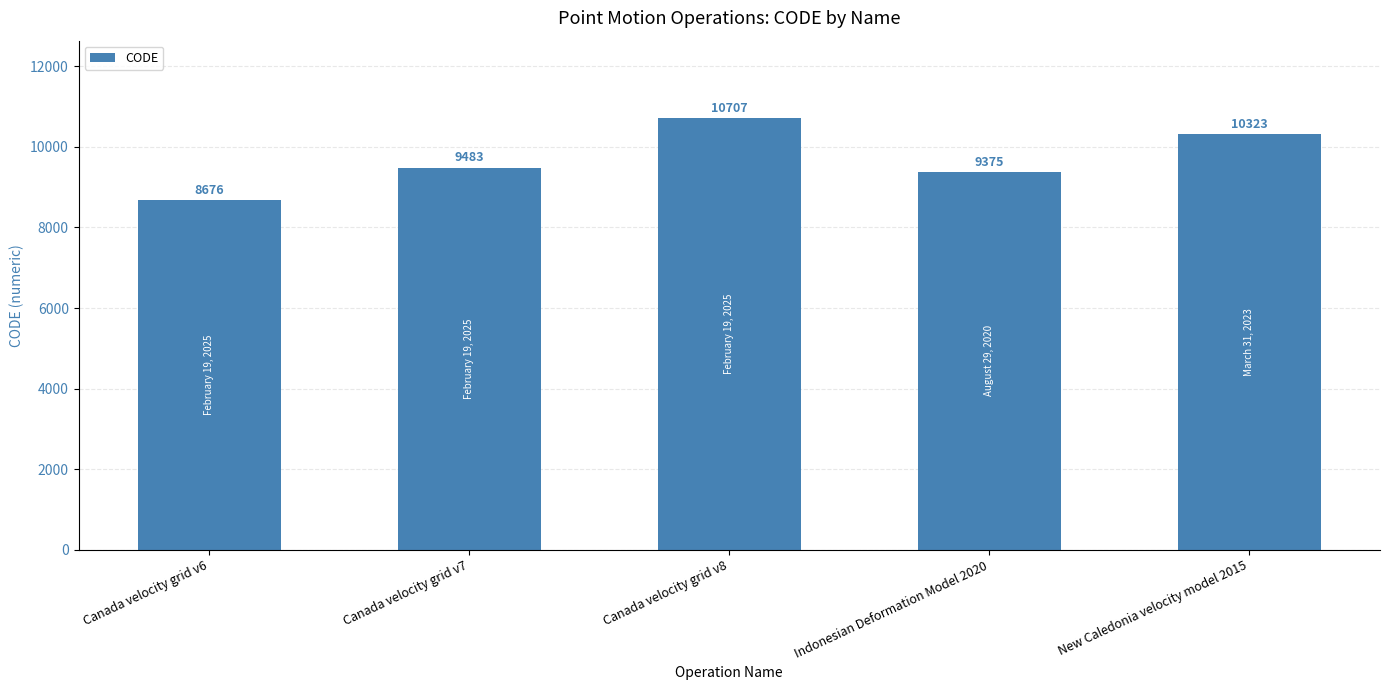

At which label is the value closest to 9691?

Canada velocity grid v7